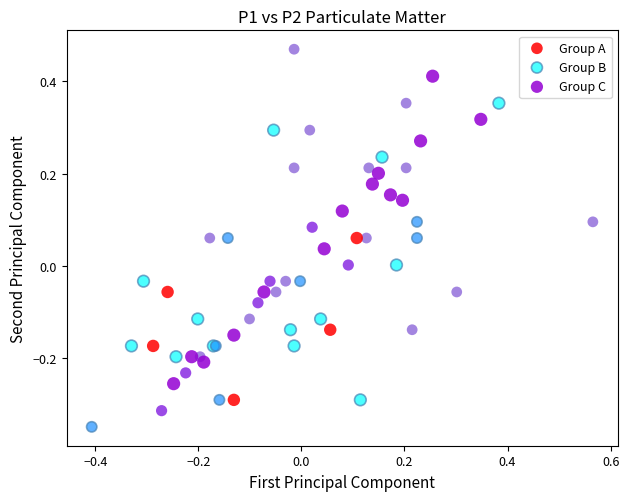

Which series has the largest Y range (max minus min)?

Group A